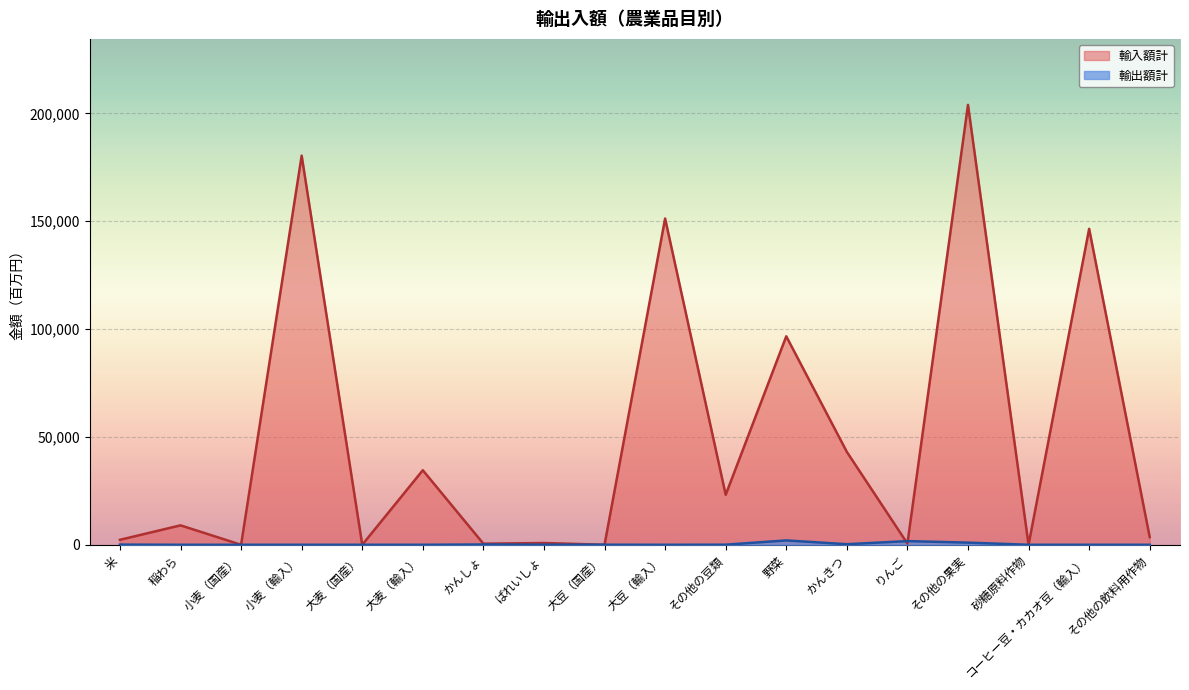

What is the total value across all series at その他の豆類?

23206